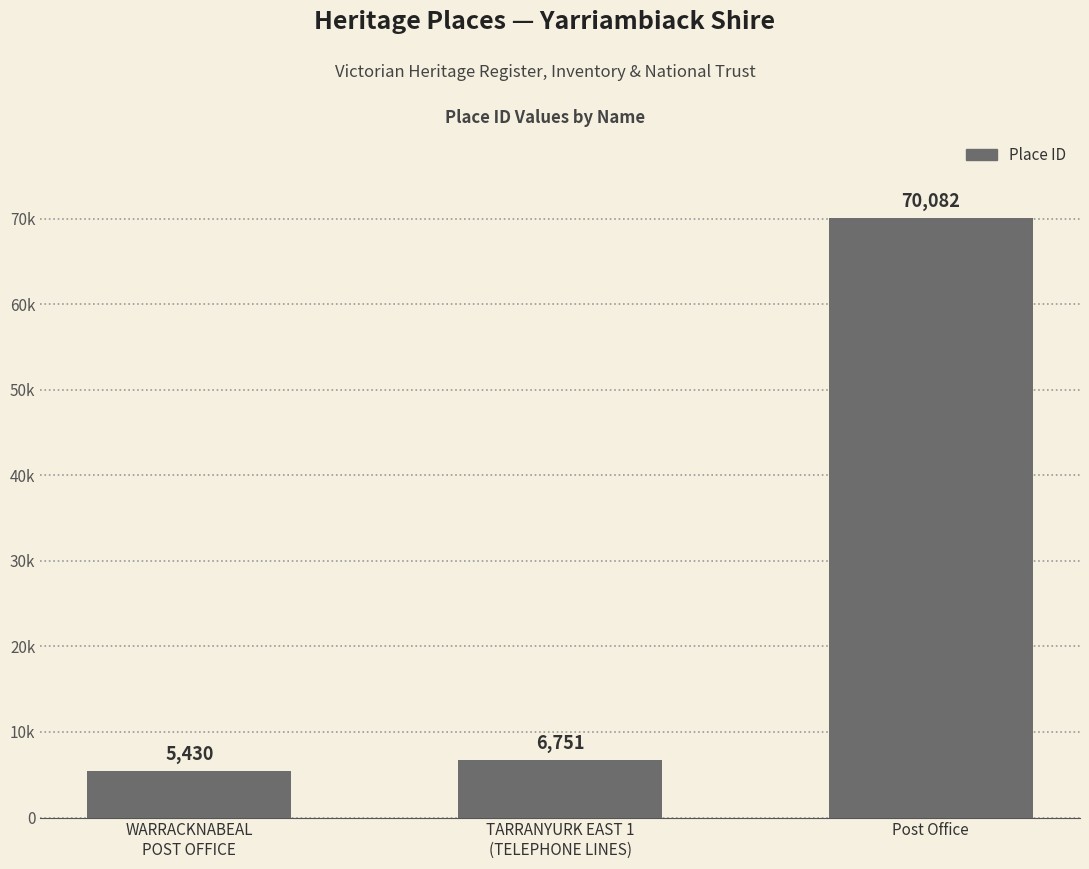

At which label is the value closest to 37756?

TARRANYURK EAST 1
(TELEPHONE LINES)